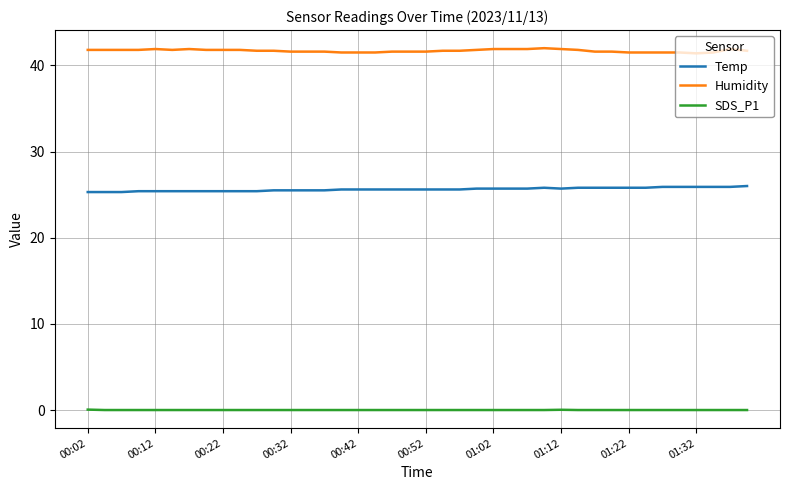

Rank the series by their average value, from lowest to highest.

SDS_P1, Temp, Humidity